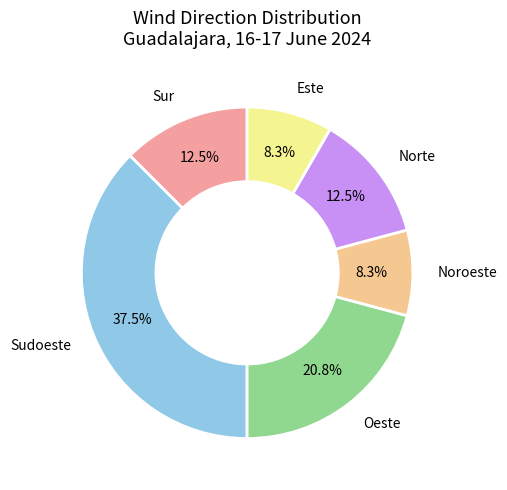

Is there a majority slice in this chart?

No